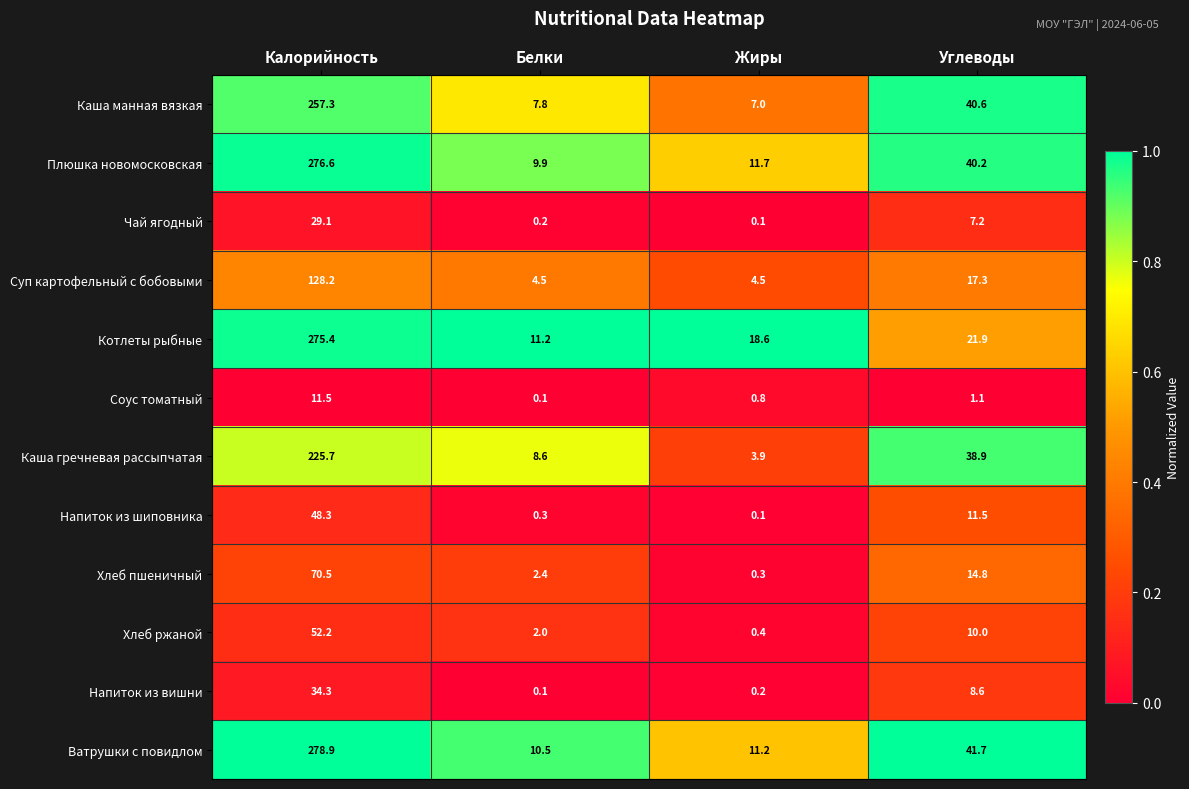

At which category is the sum across all series the highest?

Калорийность